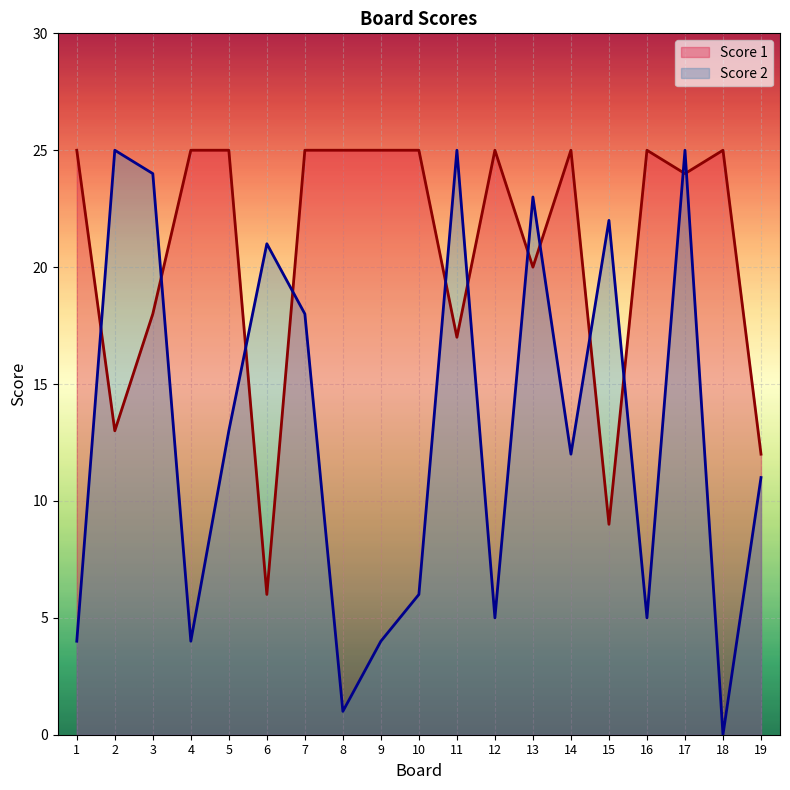

How many lines are shown in the chart?

2